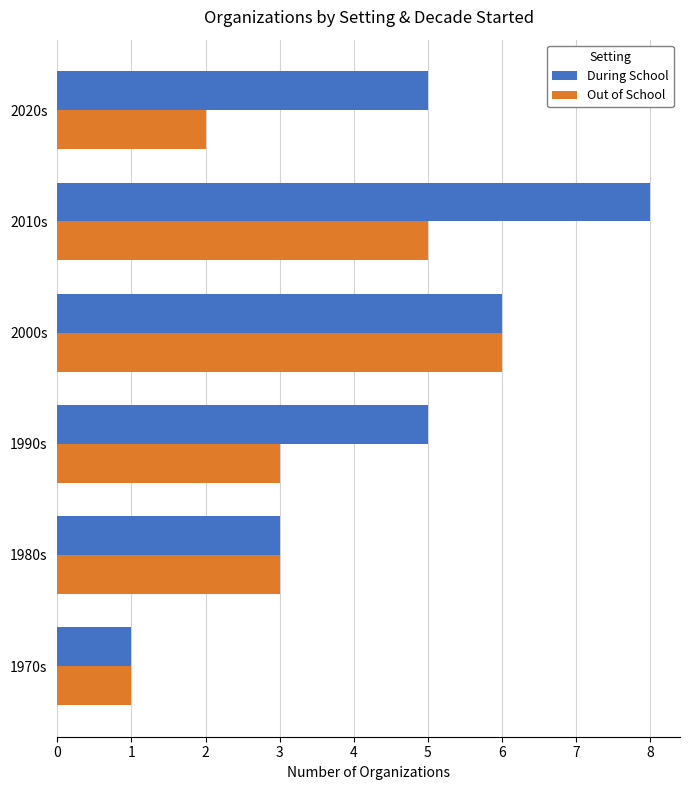

The value of Out of School at 1980s is 3. True or false?

True